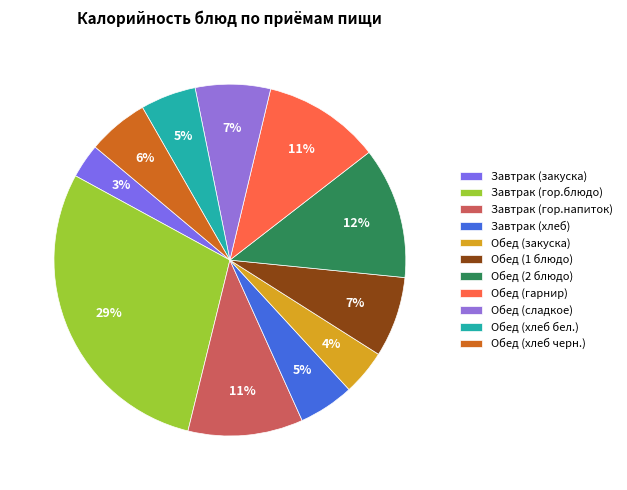

What portion of the pie excludes Обед (гарнир)?

89.2%